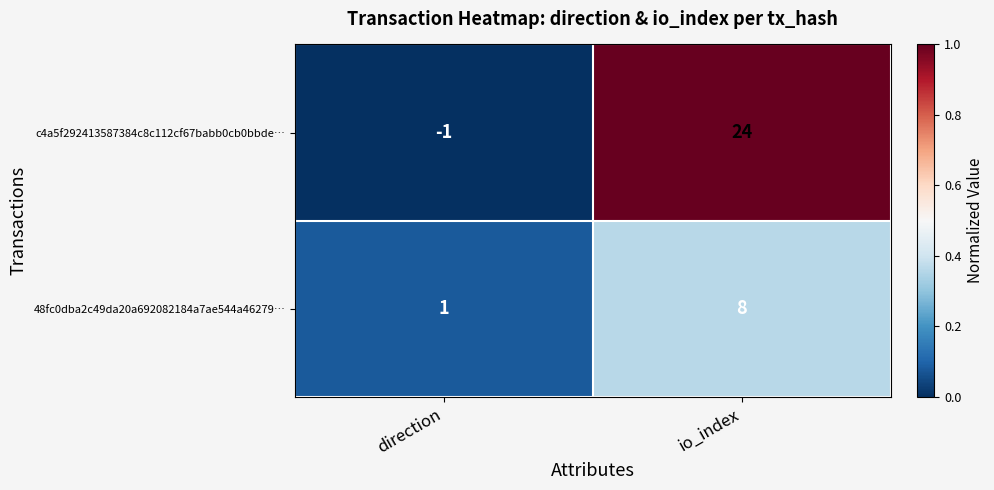

True or false: 48fc0dba2c49da20a692082184a7ae544a46279… has a value of 1 at direction.

True